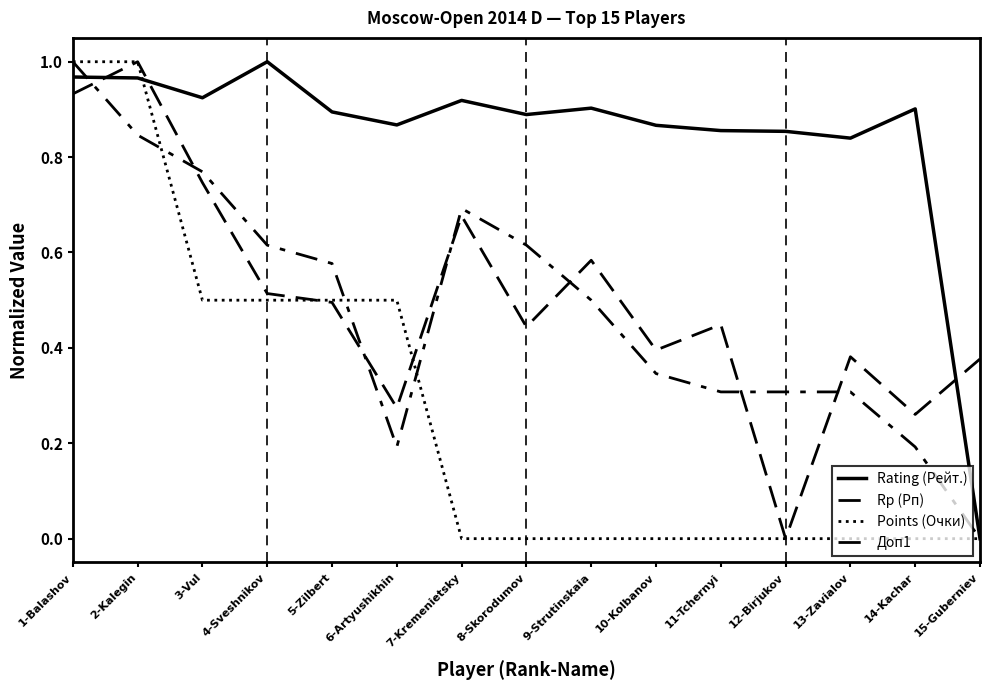

What is the difference between the highest and lowest values at 14-Kachar?

0.9